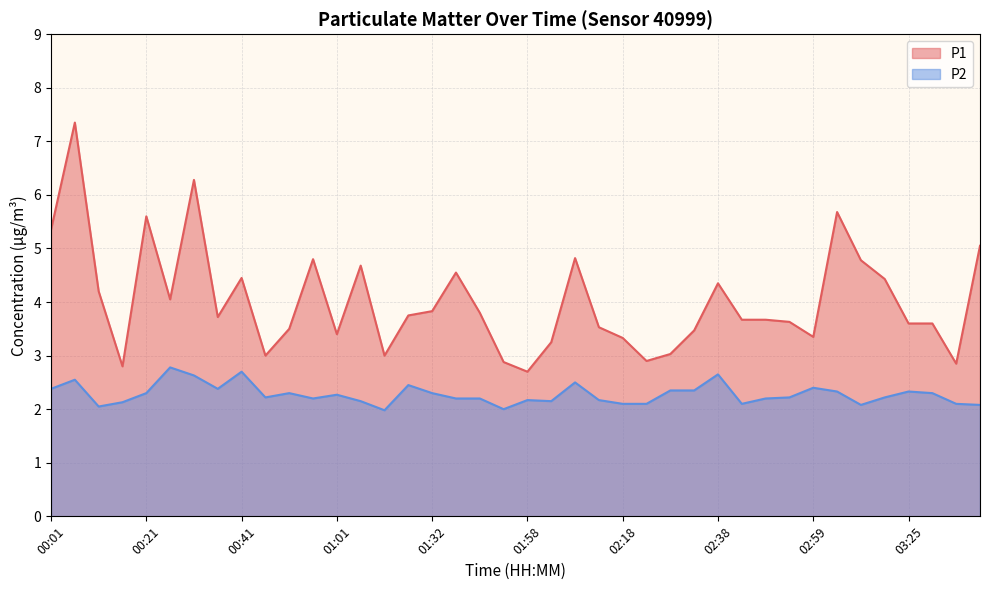

Which has a higher value, 02:49 or 02:28?

02:49